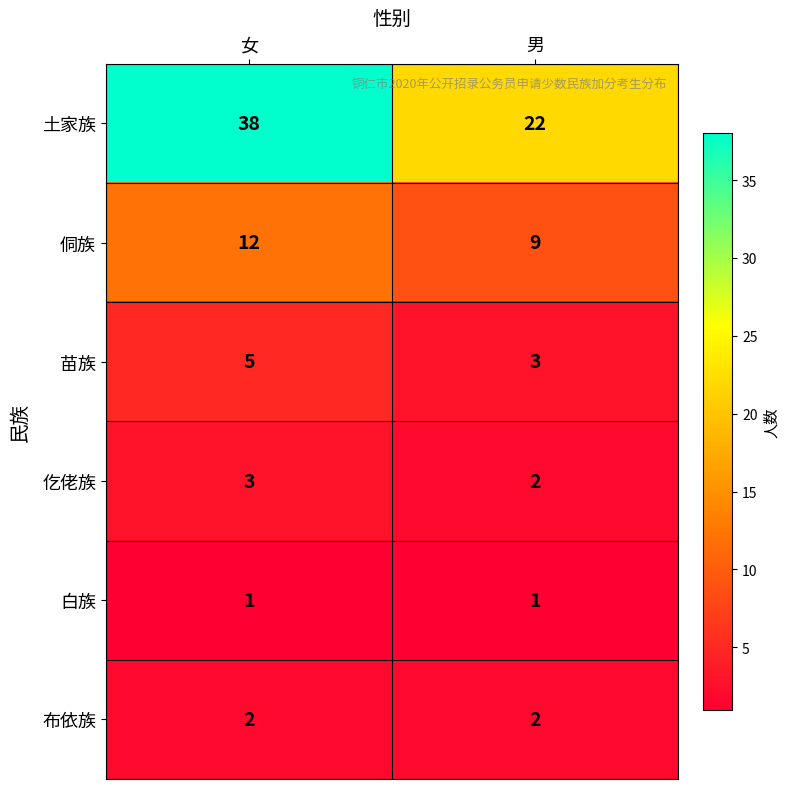

Rank the categories by 仡佬族 value from lowest to highest.

男, 女